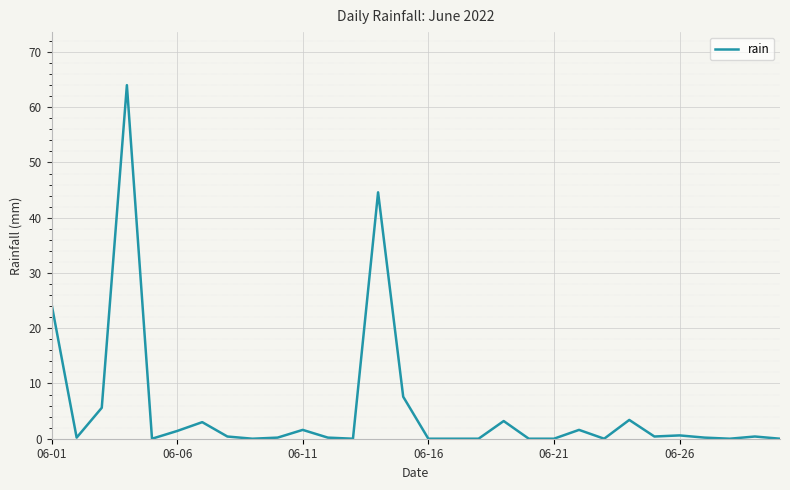

What is the greatest value displayed?

64.0